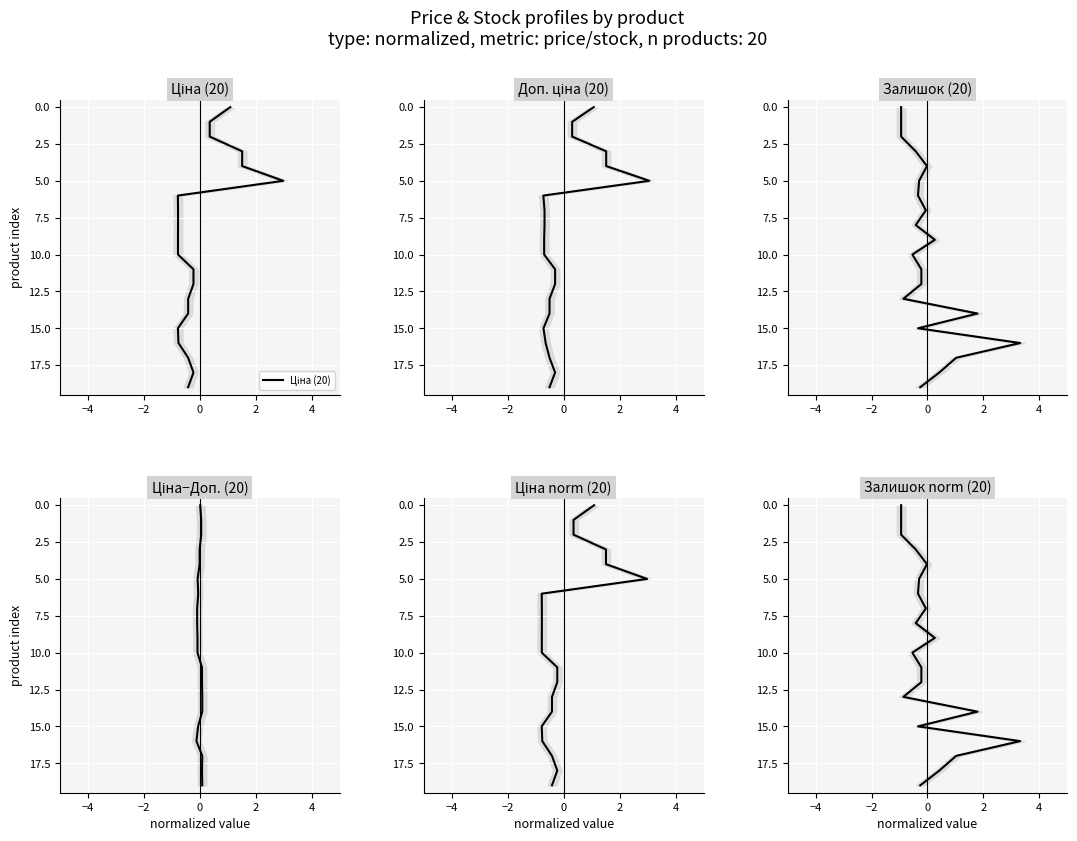

True or false: Доп. ціна (20) and Ціна (20) cross at least once.

False